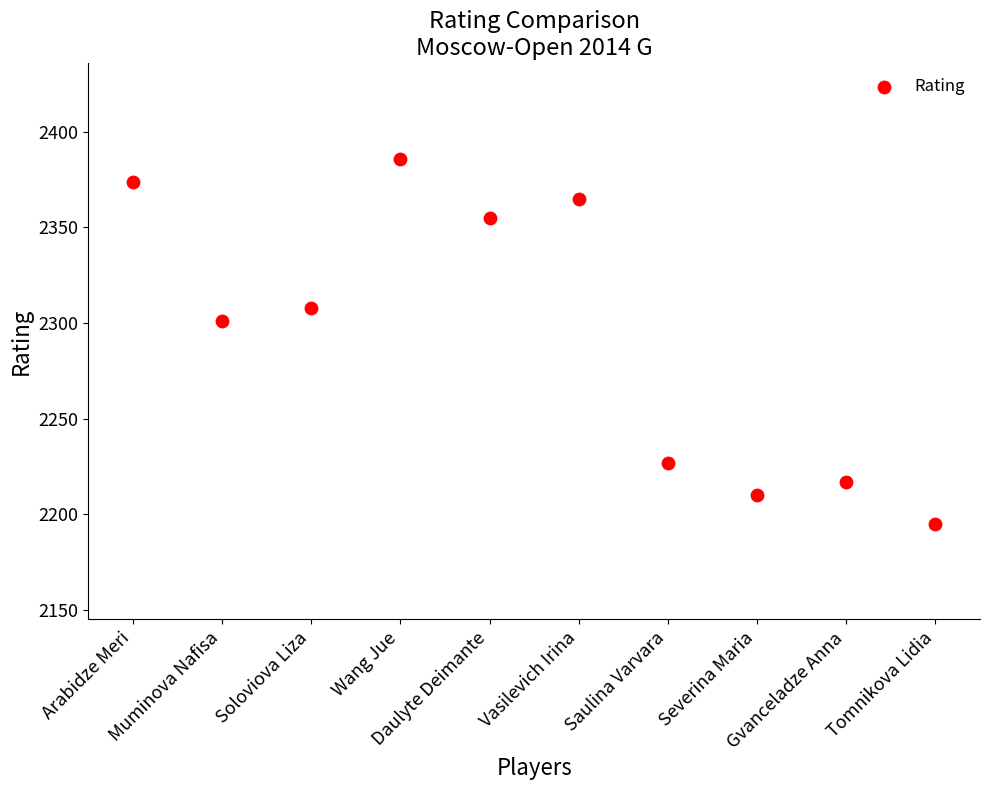

What is the range of Y values (max minus min)?

191